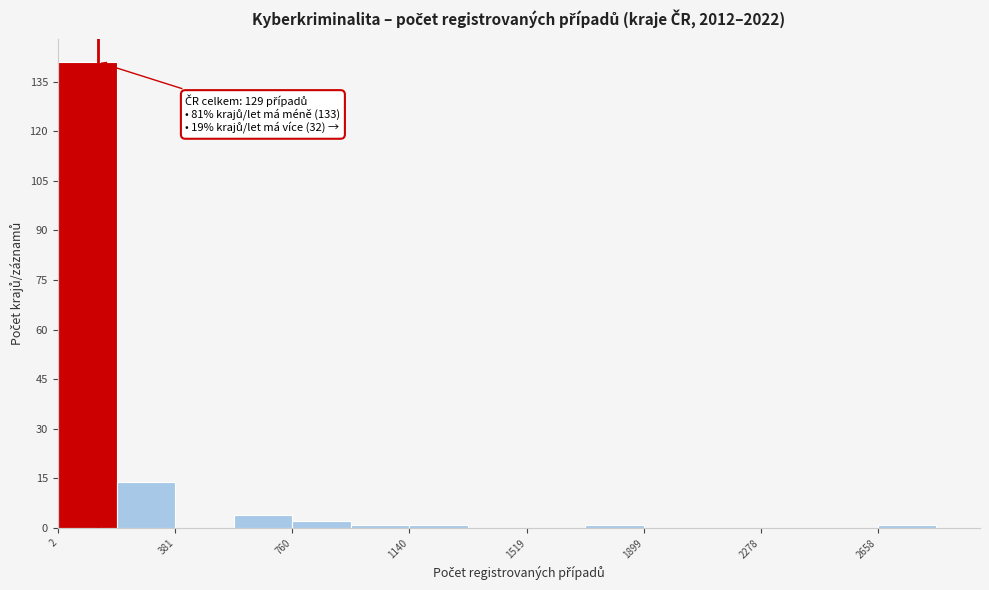

Around what value on the x-axis is the tallest bar? Give the approximate position of its centre, as read against the axis.

100